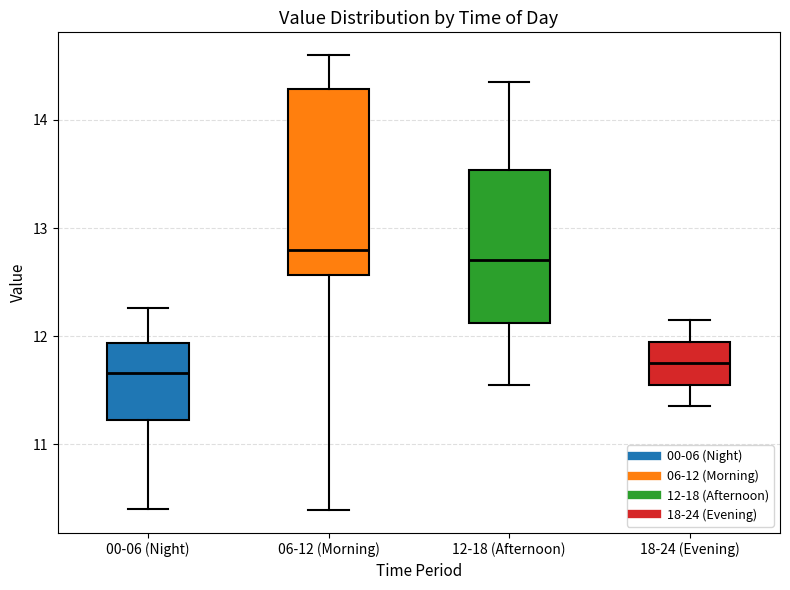

Reading left to right, read every box against the y-axis: the position of its median line, the range the box covers, and the ends of its whiskers. The values are not printed on the chart, so give them approximately, as read against the axis.

00-06 (Night): median 11.7, box 11.2 to 11.9, whiskers 10.4 to 12.3
06-12 (Morning): median 12.8, box 12.6 to 14.3, whiskers 10.4 to 14.6
12-18 (Afternoon): median 12.7, box 12.1 to 13.5, whiskers 11.6 to 14.4
18-24 (Evening): median 11.8, box 11.6 to 12.0, whiskers 11.4 to 12.2